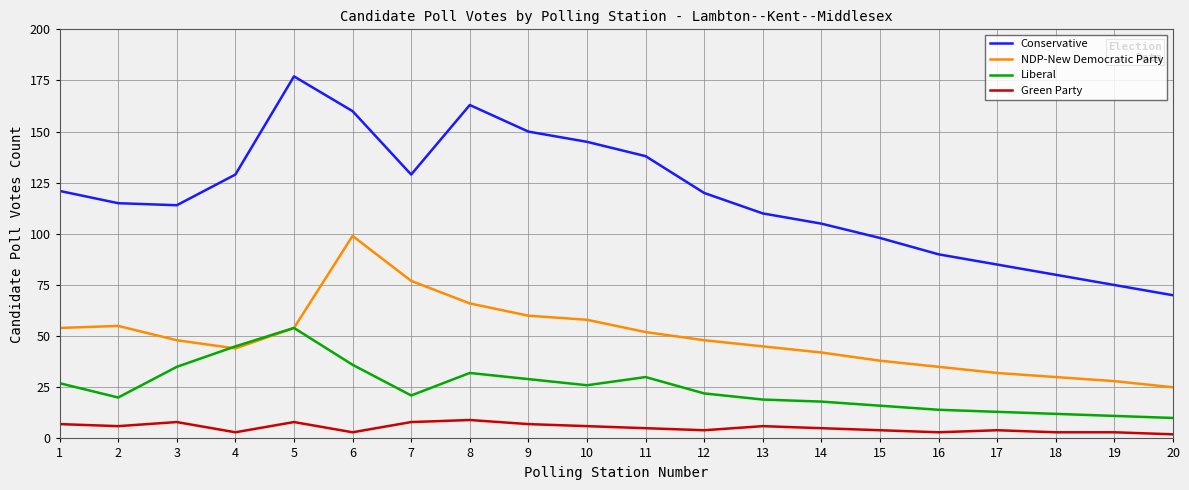

Reading right to left, transcribe all the data shown in this chart.

Conservative: 70	75	80	85	90	98	105	110	120	138	145	150	163	129	160	177	129	114	115	121
NDP-New Democratic Party: 25	28	30	32	35	38	42	45	48	52	58	60	66	77	99	54	44	48	55	54
Liberal: 10	11	12	13	14	16	18	19	22	30	26	29	32	21	36	54	45	35	20	27
Green Party: 2	3	3	4	3	4	5	6	4	5	6	7	9	8	3	8	3	8	6	7